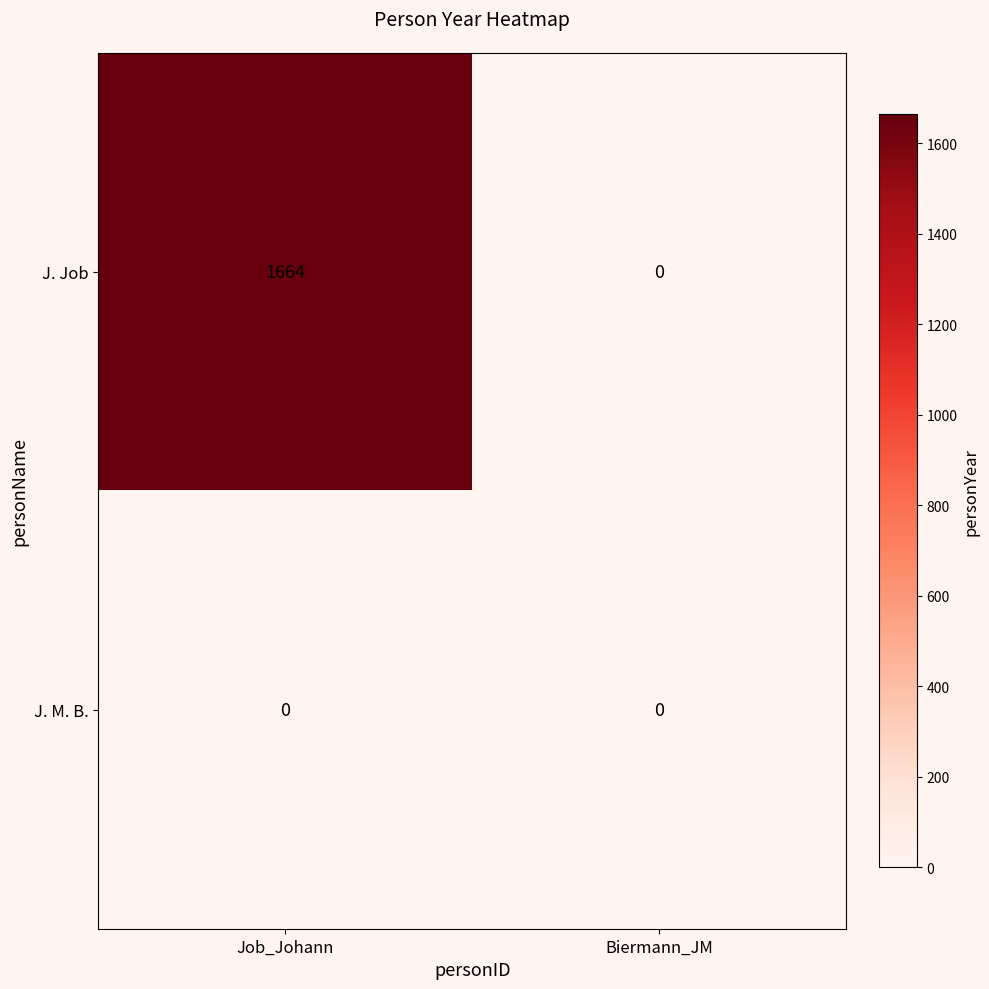

Rank the series by their average value, from lowest to highest.

J. M. B., J. Job